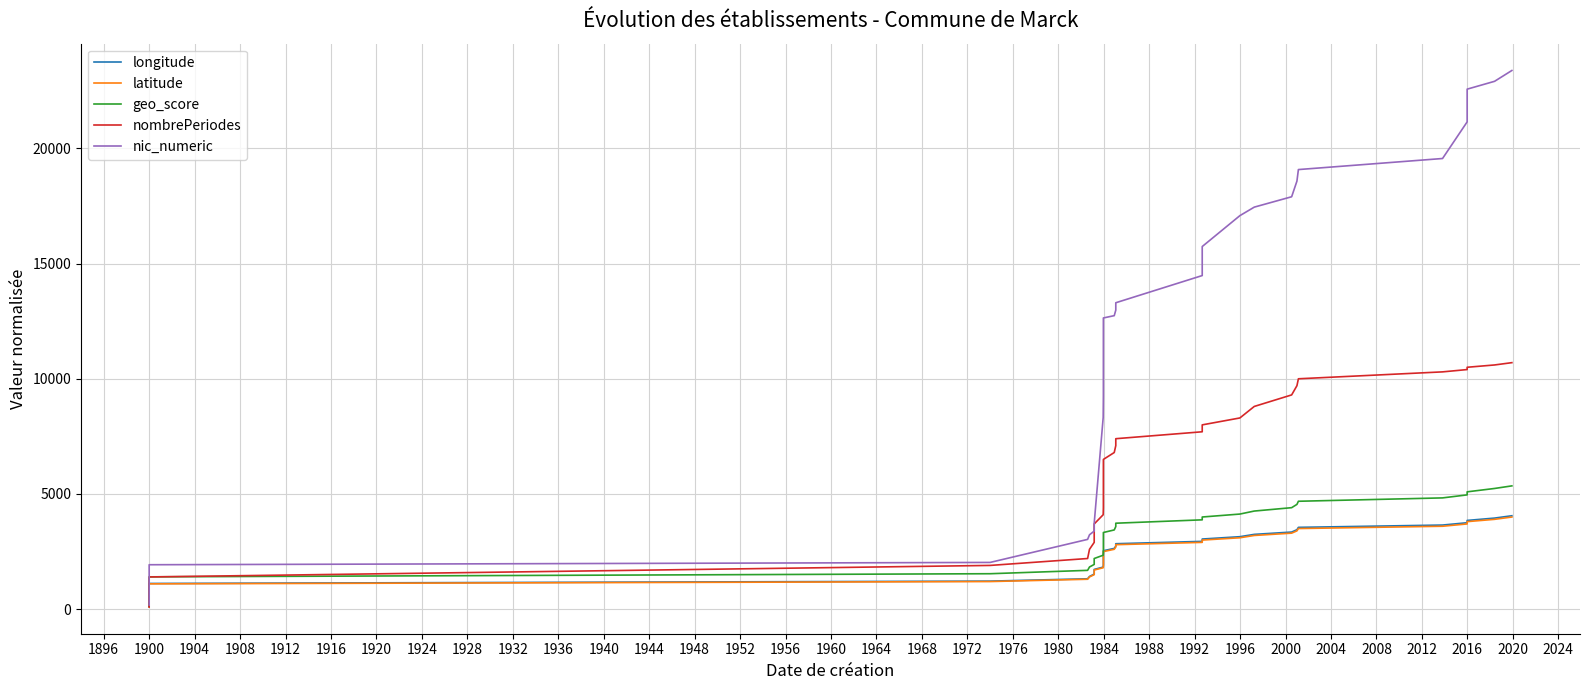

True or false: nombrePeriodes and latitude intersect in this chart.

True